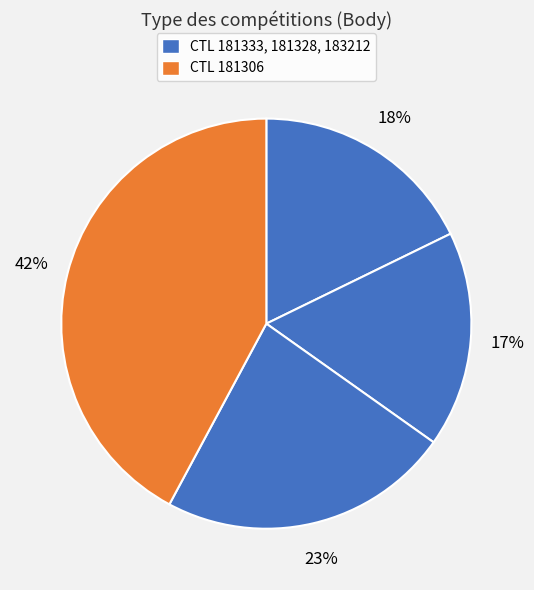

To the nearest percent, what is the average slice percentage?

25%